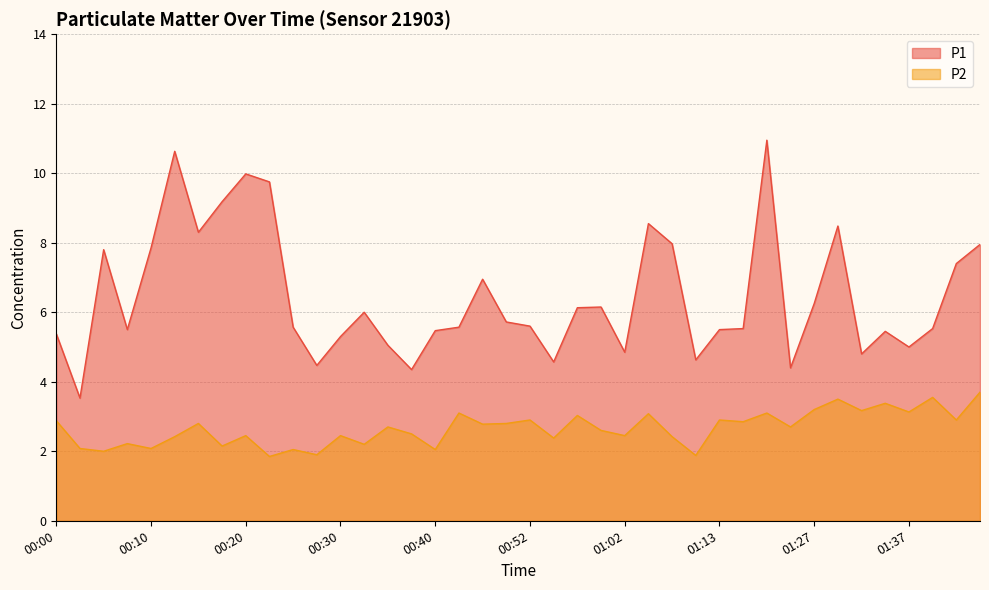

What is the label of the 27th point from the left?

01:08